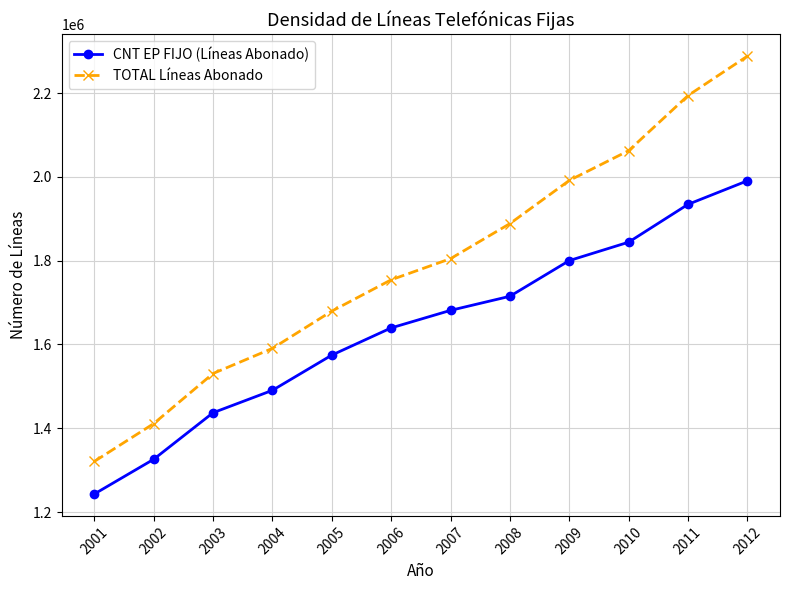

True or false: TOTAL Líneas Abonado and CNT EP FIJO (Líneas Abonado) cross at least once.

False